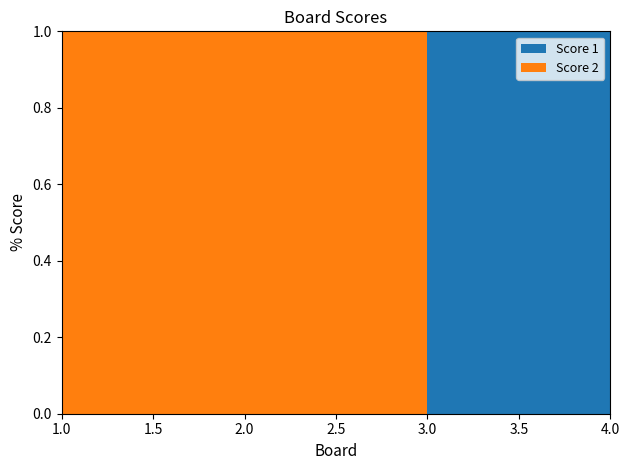

Reading right to left, what are all the values shown in this chart?

Score 1: 4=25	3=25	2=0	1=0
Score 2: 4=0	3=0	2=25	1=23